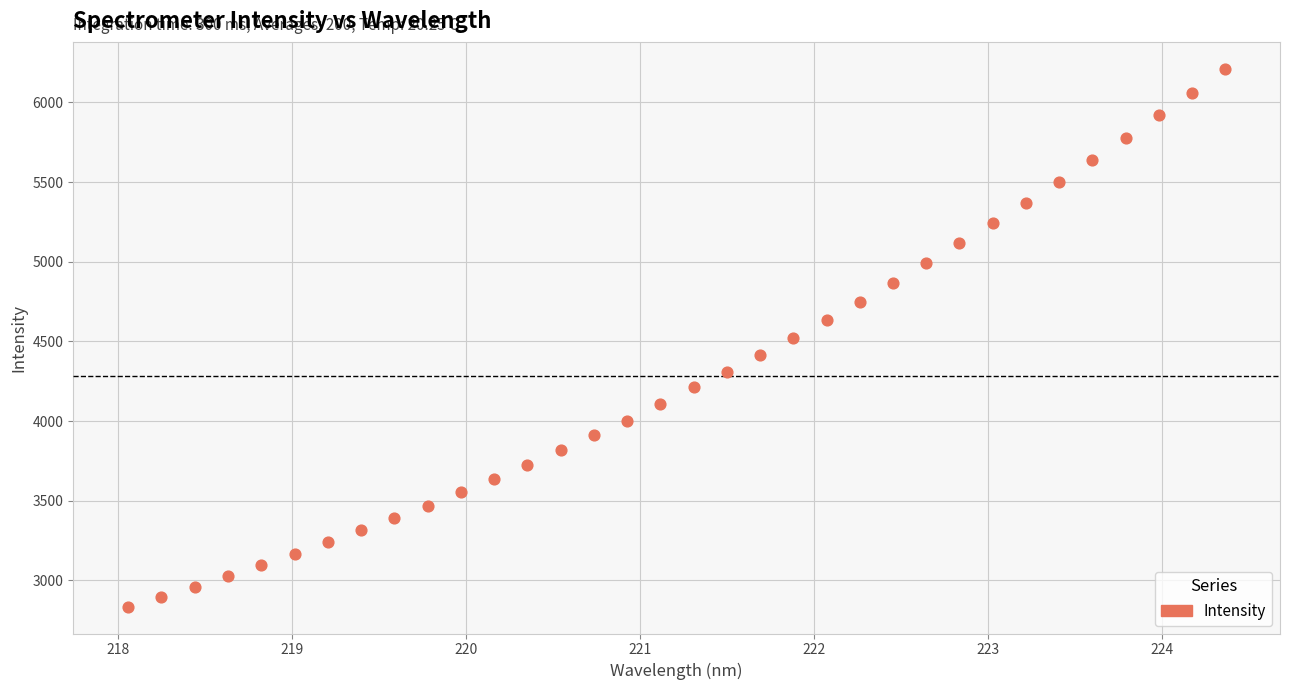

What is the range of X values (max minus min)?

6.3